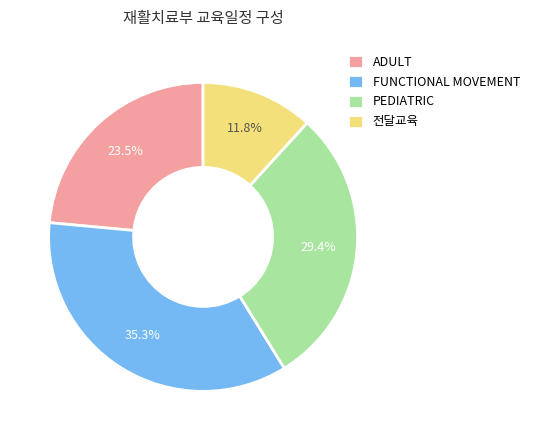

Which slice is the largest?

FUNCTIONAL MOVEMENT